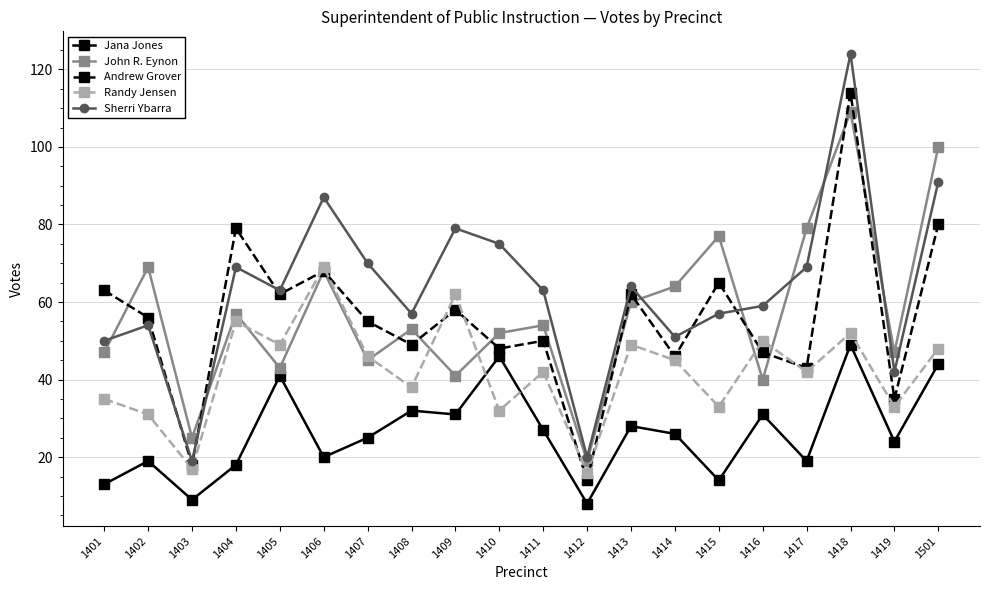

Which series has the largest total across all categories?

Sherri Ybarra